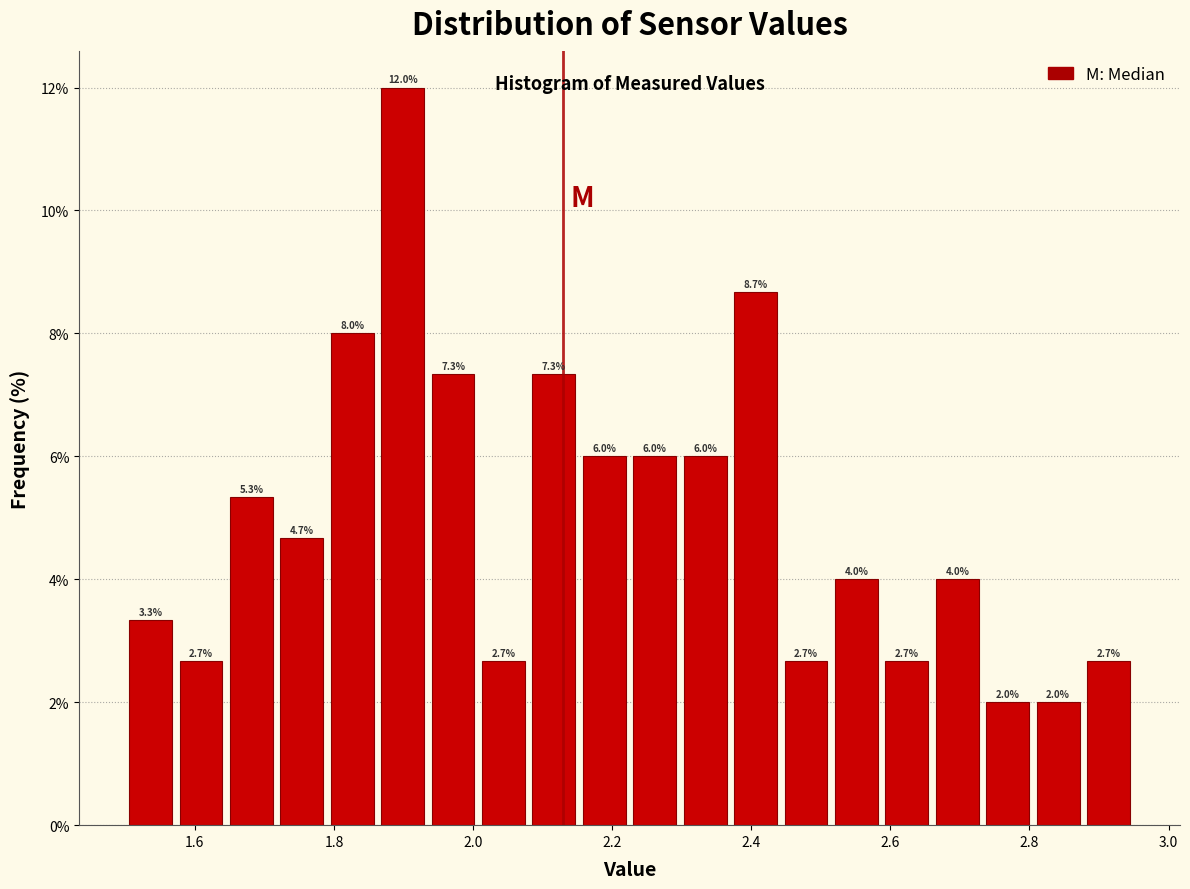

Around what value on the x-axis is the tallest bar? Give the approximate position of its centre, as read against the axis.

1.90